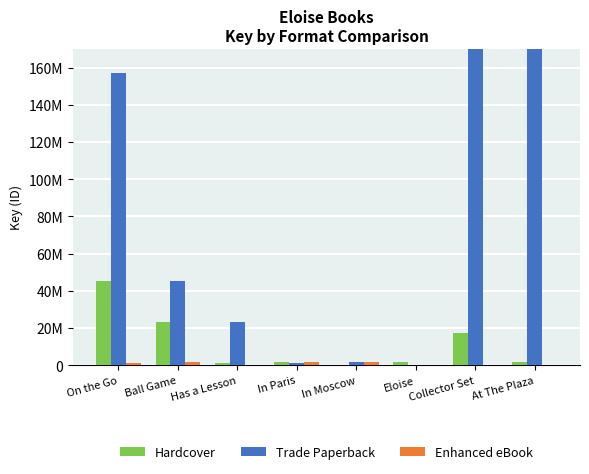

How many values in the Enhanced eBook series exceed 1450208?

3